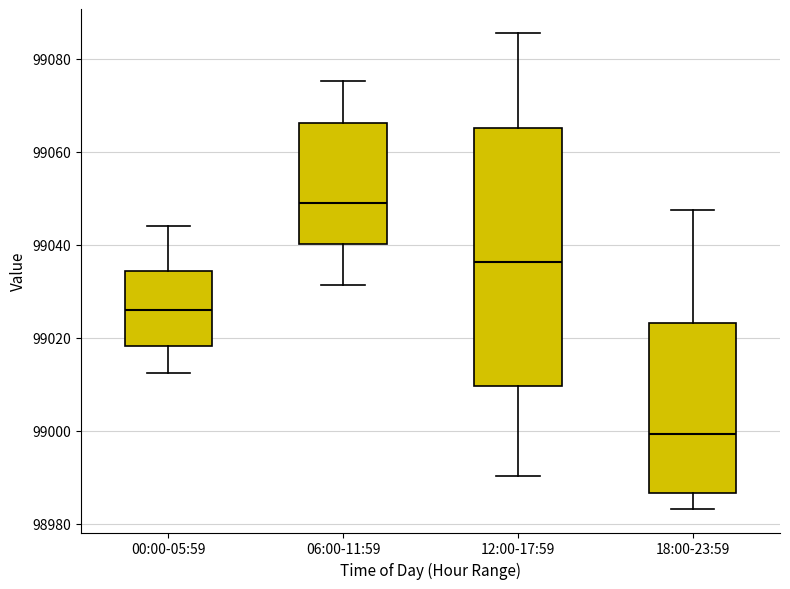

Which box's median line is the lowest?

18:00-23:59